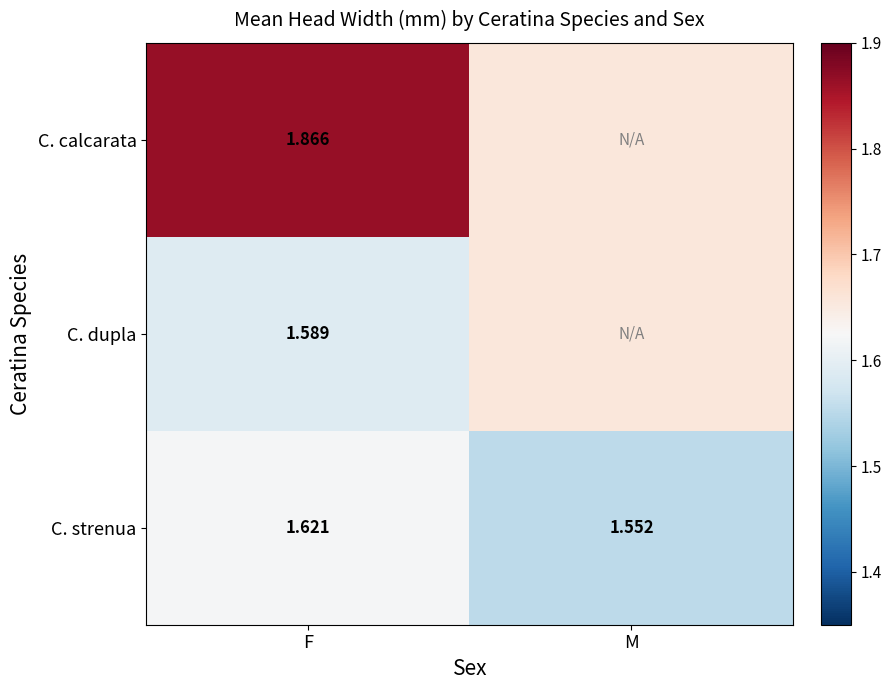

Which category has the highest value in the C. strenua series?

F